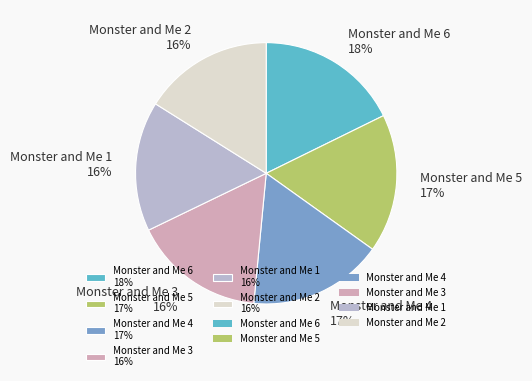

Is Monster and Me 5 17% the majority of the pie?

No